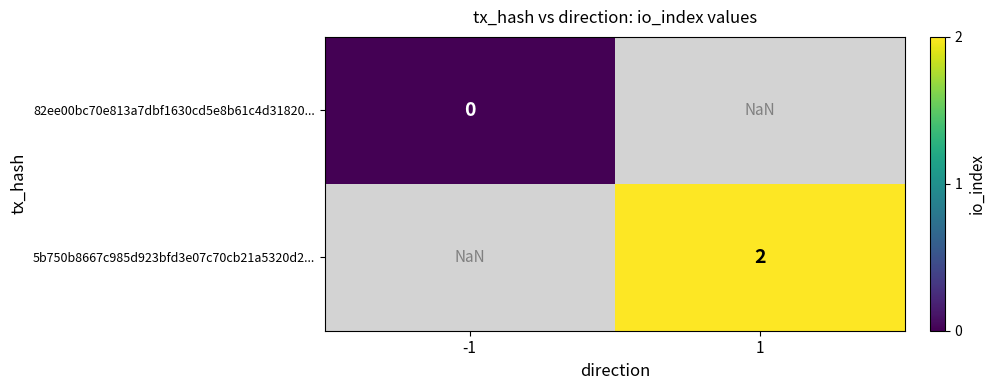

The value of 5b750b8667c985d923bfd3e07c70cb21a5320d2... at 1 is 0.6. True or false?

False